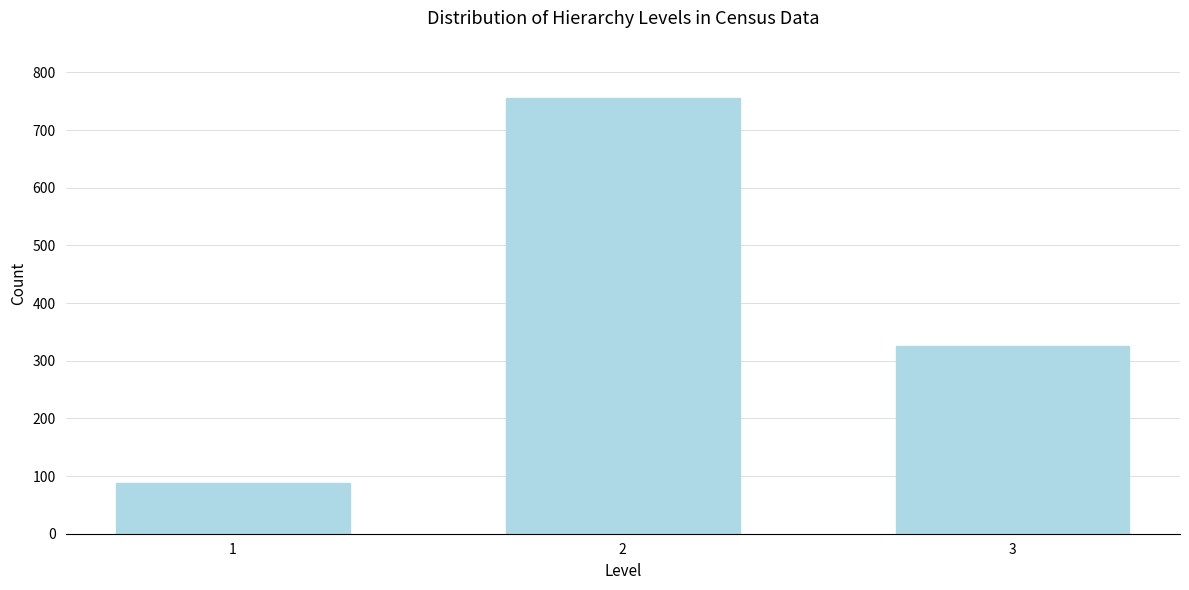

Reading left to right, list all the values displayed in this chart.

1=88	2=756	3=325